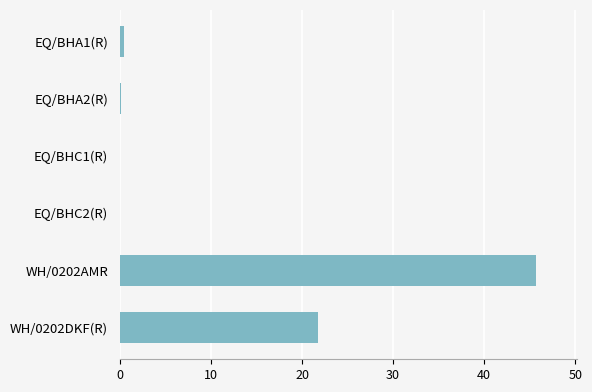

Read the value at WH/0202AMR.

45.7